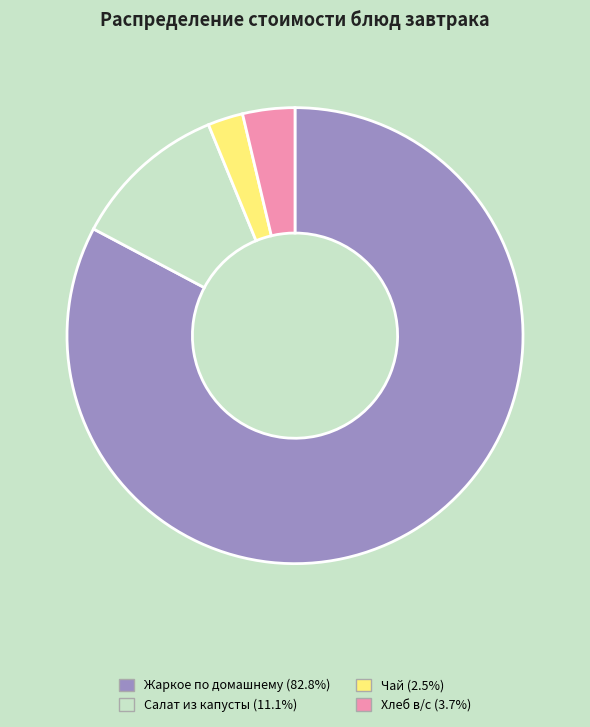

Which category has the smallest portion of the pie?

Чай